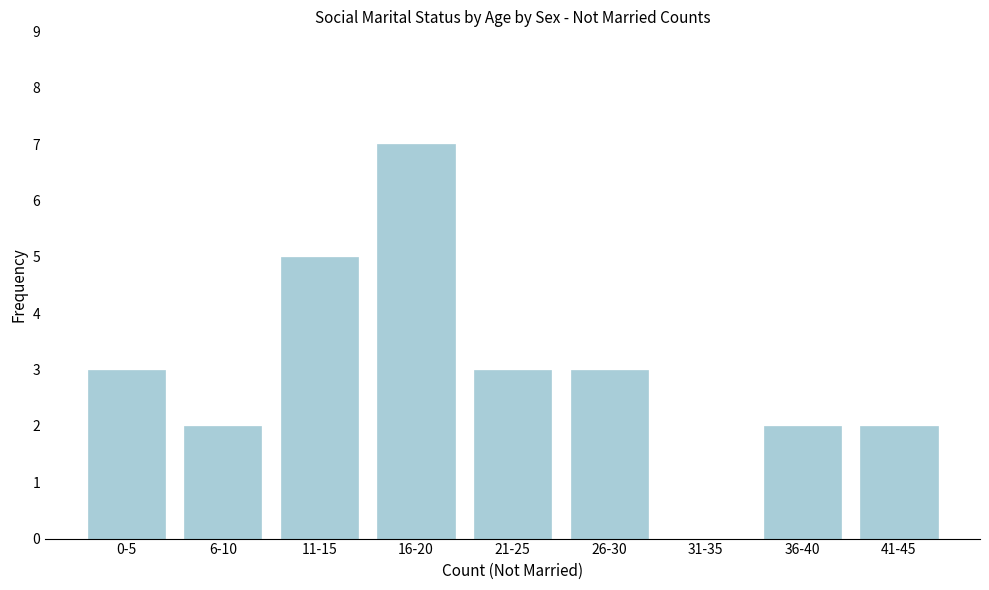

Reading left to right, transcribe all the data shown in this chart.

0-5=3	6-10=2	11-15=5	16-20=7	21-25=3	26-30=3	31-35=0	36-40=2	41-45=2